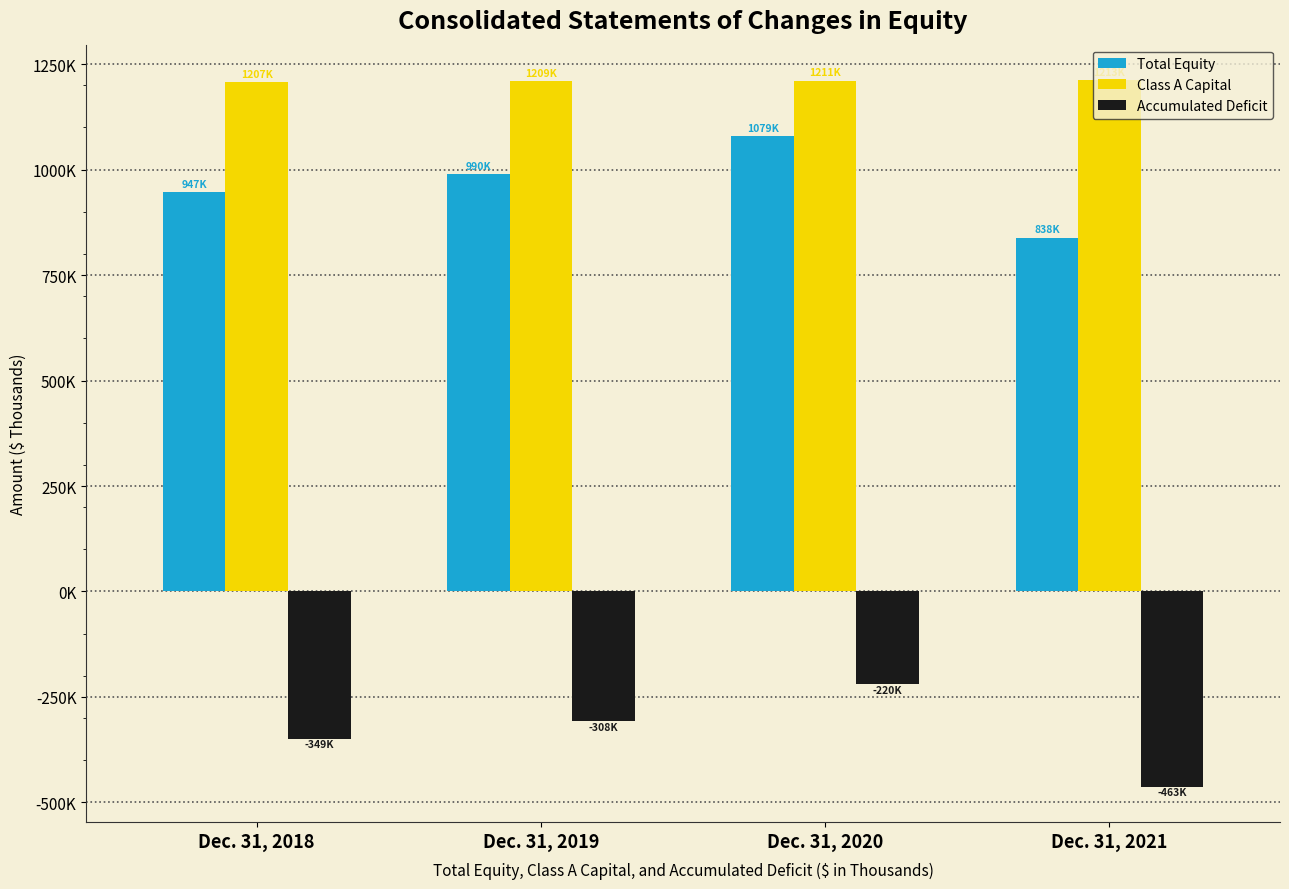

What is the difference between the maximum and minimum values in the Total Equity series?

240490